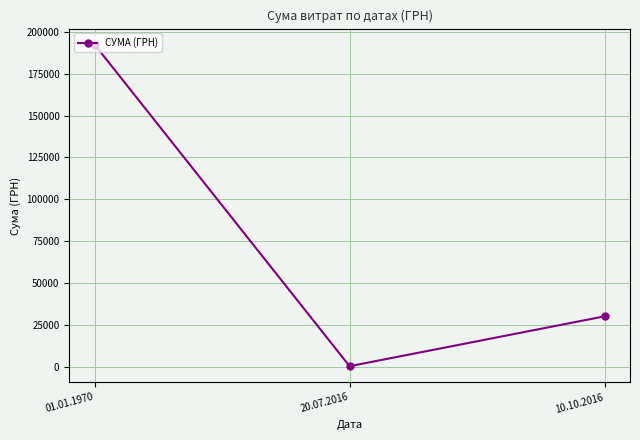

Reading left to right, list all the values displayed in this chart.

192449.7	200.0	30016.8